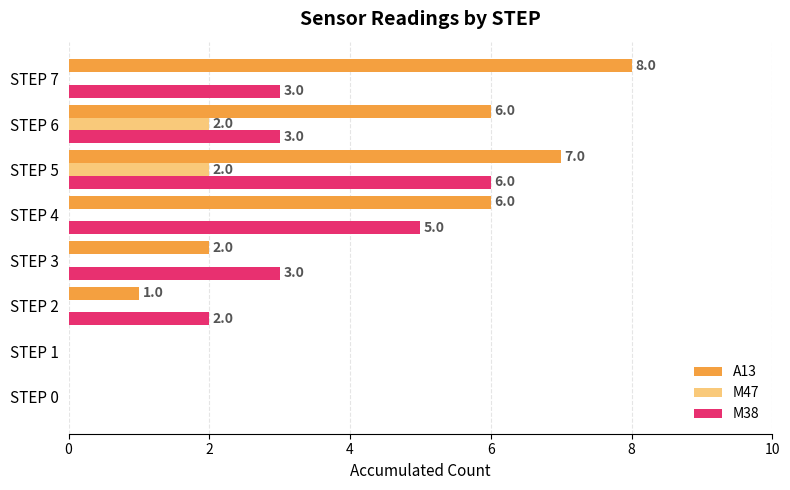

The value of A13 at STEP 2 is 1. True or false?

True